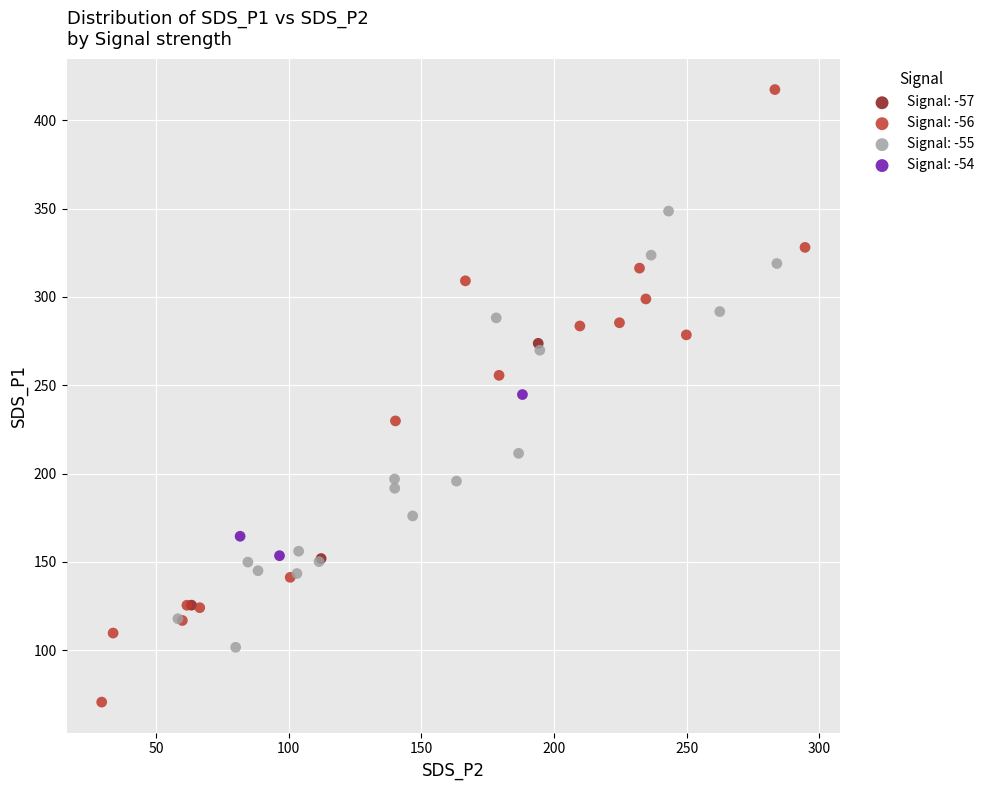

Which series contains the lowest Y value?

Signal: -56